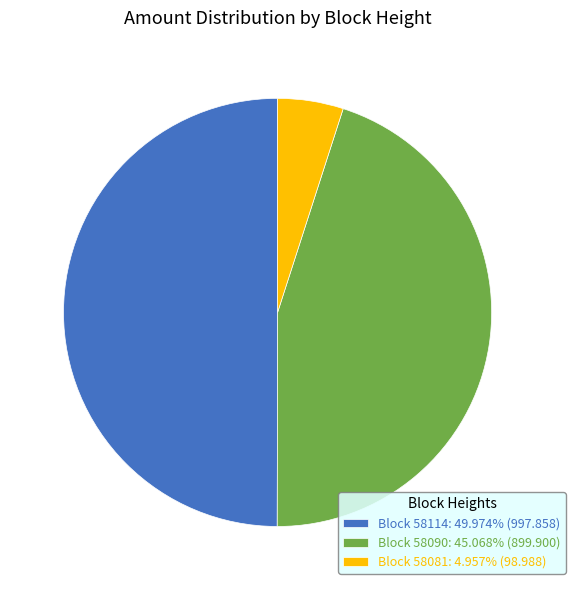

Approximately how many times larger is the value at Block 58090: 45.068% (899.900) compared to Block 58081: 4.957% (98.988)?

9.1